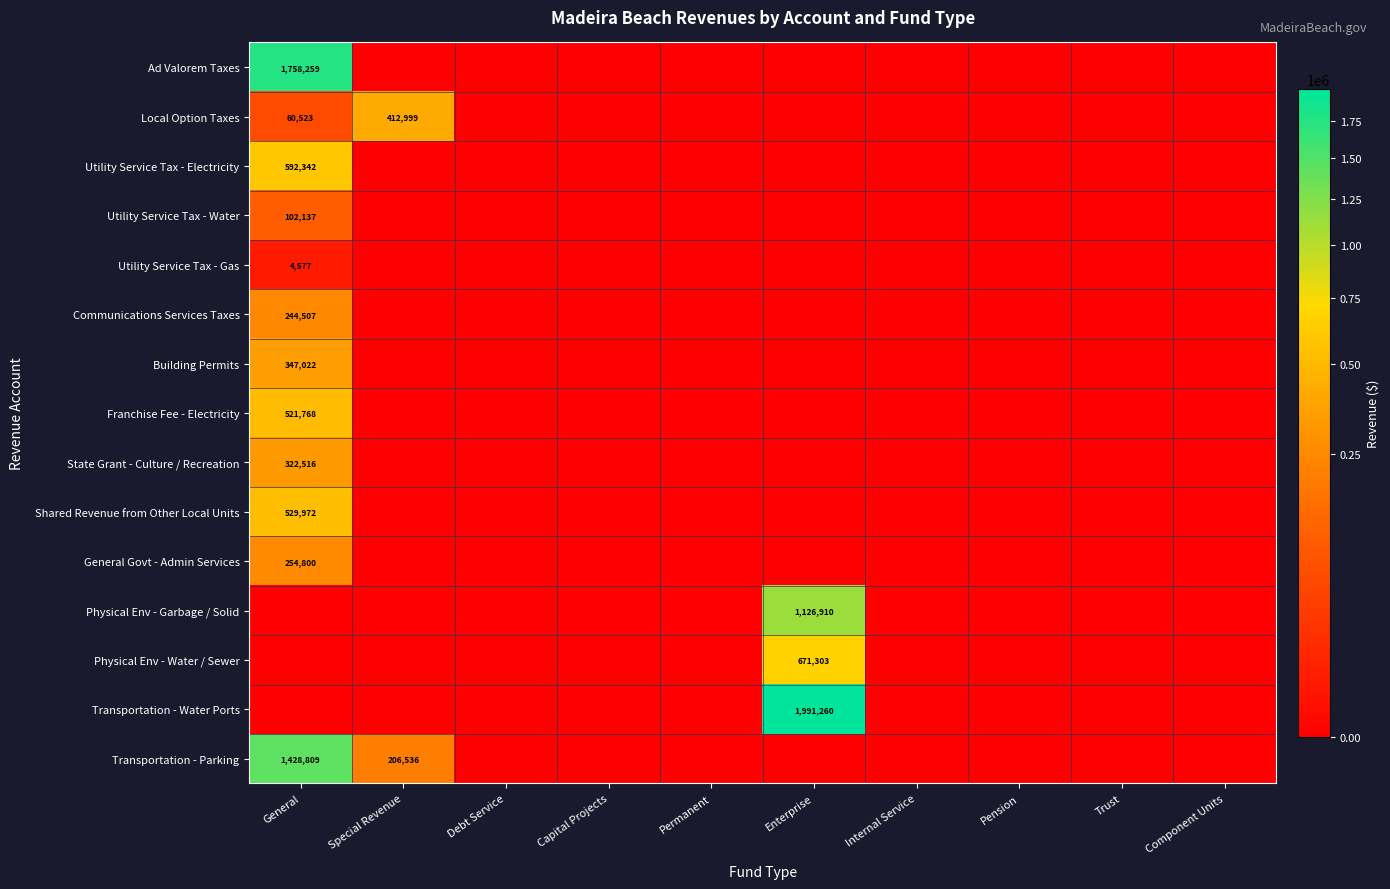

Count the number of data series in this chart.

15